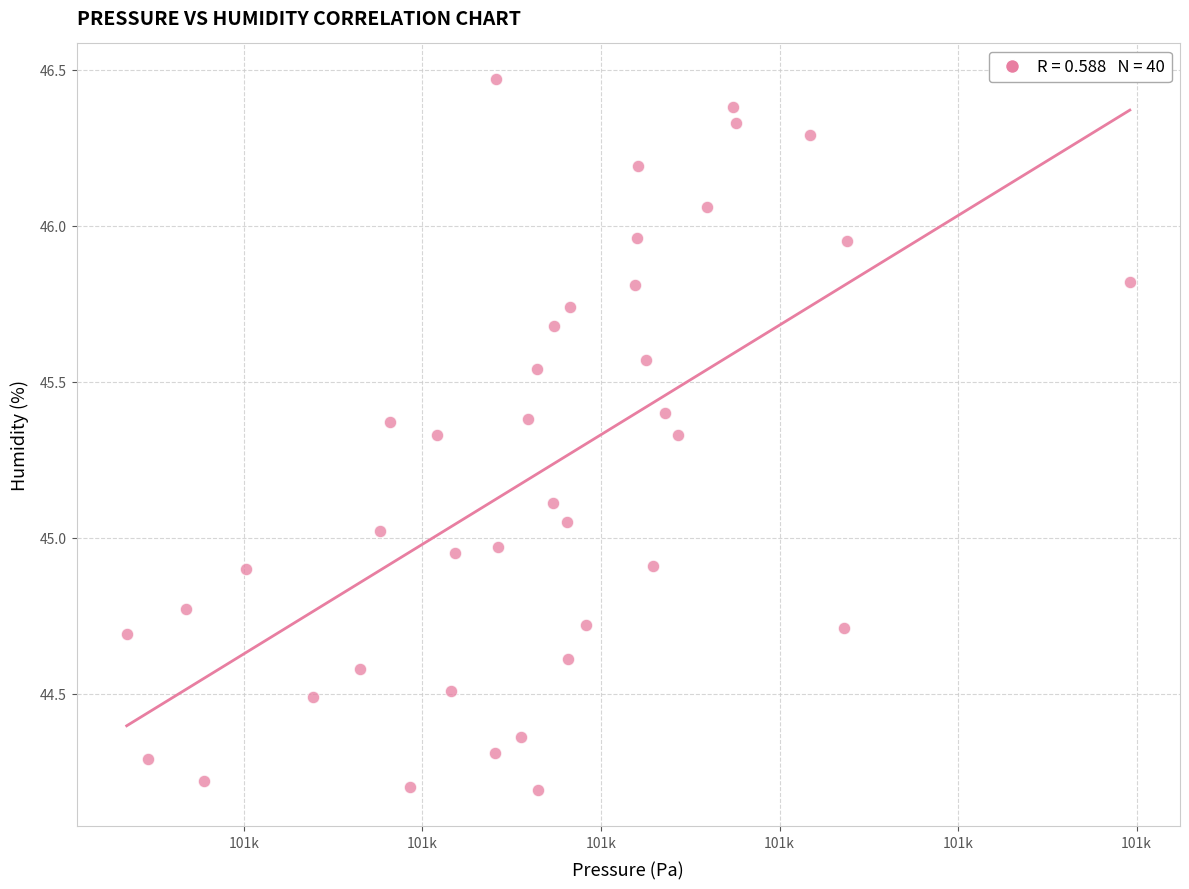

What is the range of X values (max minus min)?

28.1